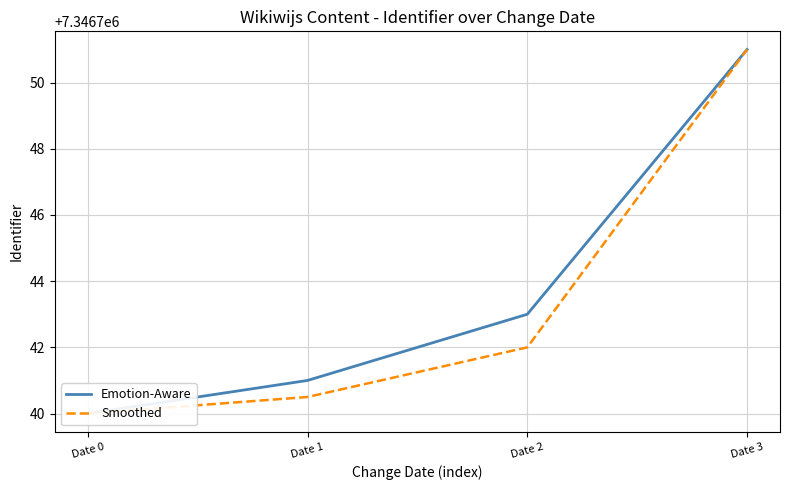

What value does the Emotion-Aware series have at Date 3?

7346751.0